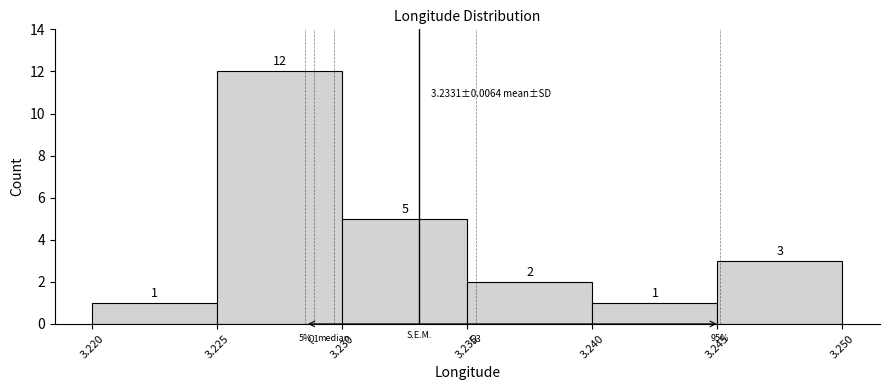

How tall is the bar that spans 3.225 to 3.230 on the x-axis?

12